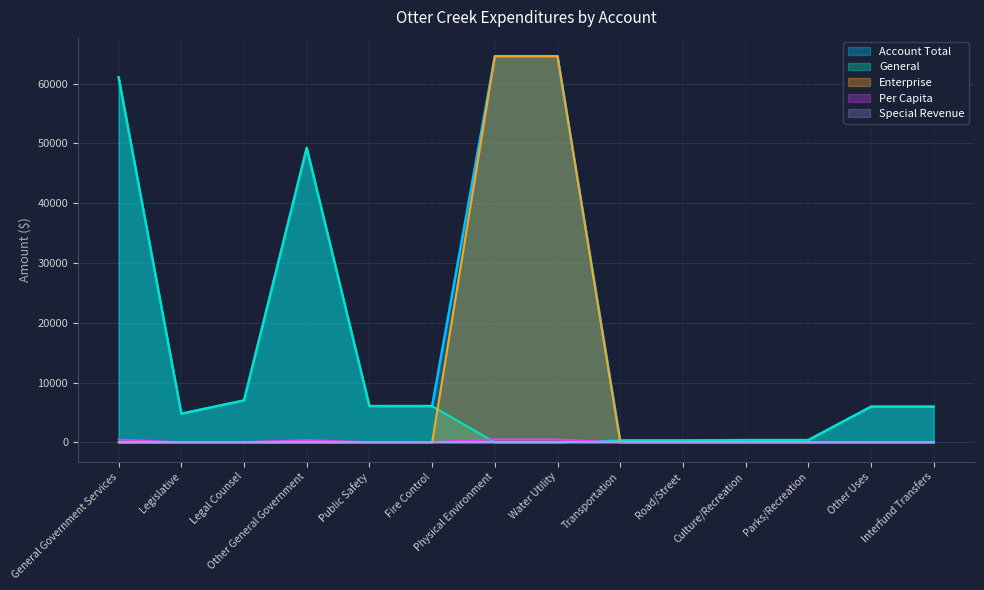

At Legal Counsel, list the series in order from smallest to largest.

Enterprise, Per Capita, General, Account Total